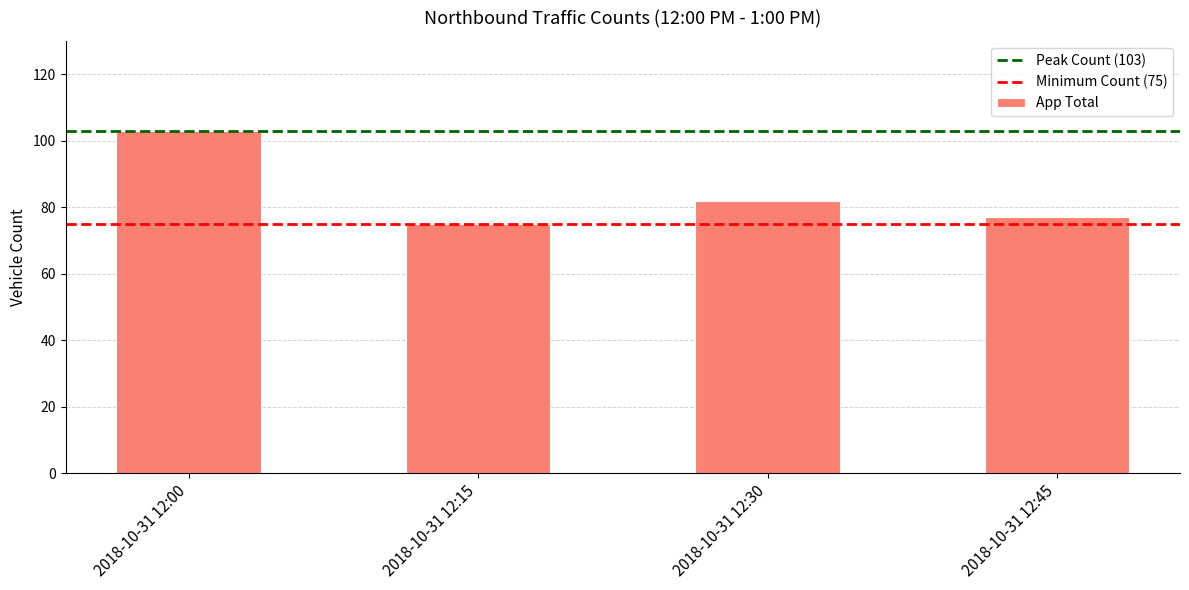

Reading left to right, extract all data points from this chart.

2018-10-31 12:00=103	2018-10-31 12:15=75	2018-10-31 12:30=82	2018-10-31 12:45=77